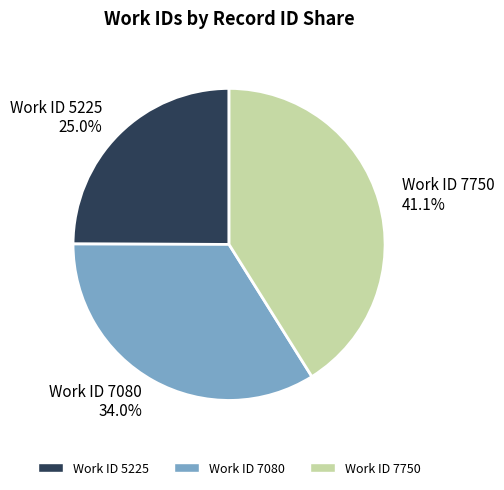

What is the largest slice in the pie chart?

Work ID 7750